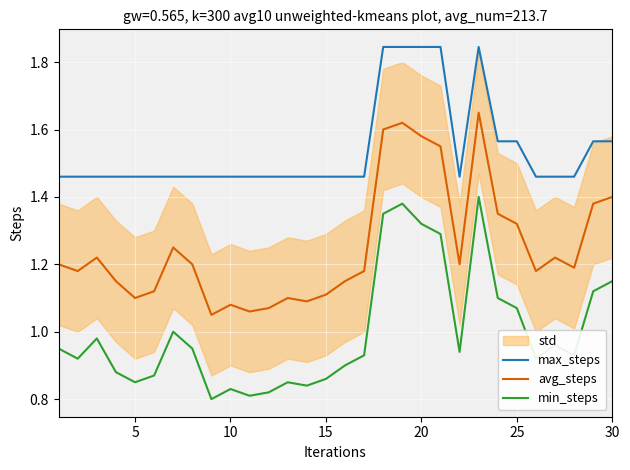

True or false: avg_steps and min_steps cross at least once.

False